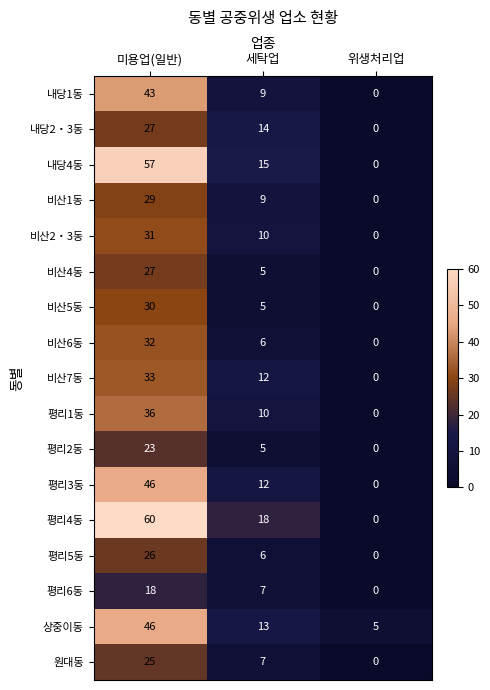

At which category is the sum across all series the highest?

미용업(일반)